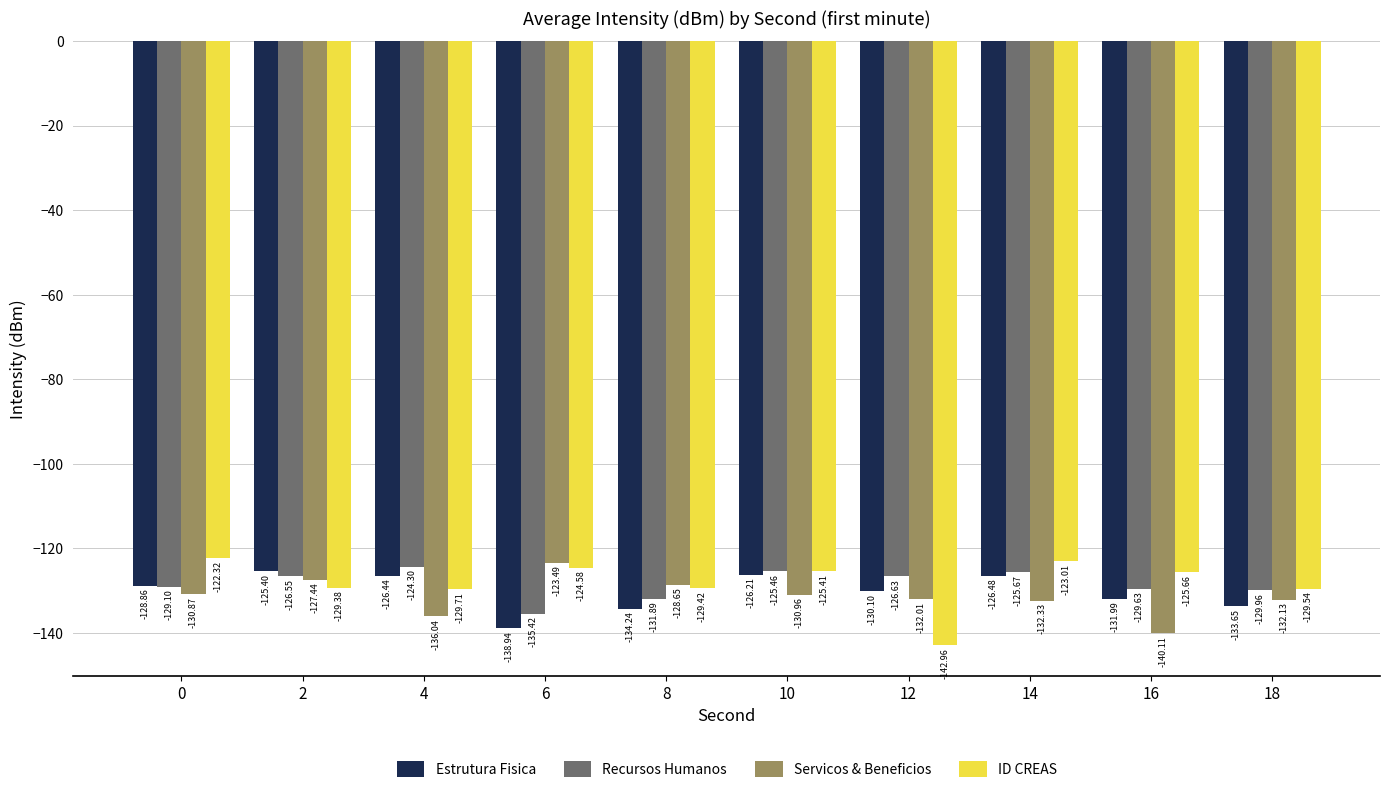

What is the value of the ID CREAS bar at the 3rd from the left?

-129.7